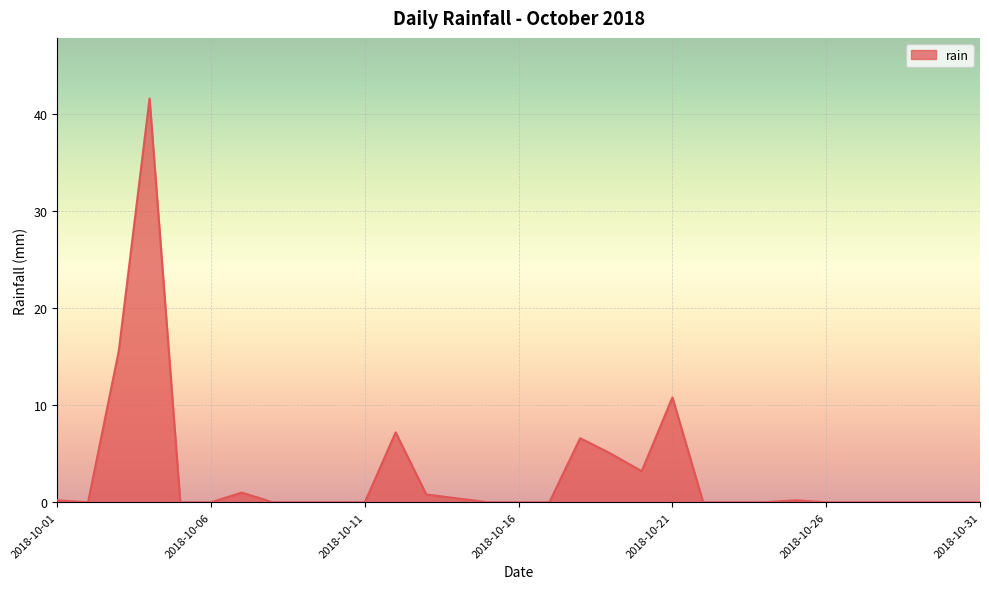

True or false: the data has more than 2 interior local peaks.

True